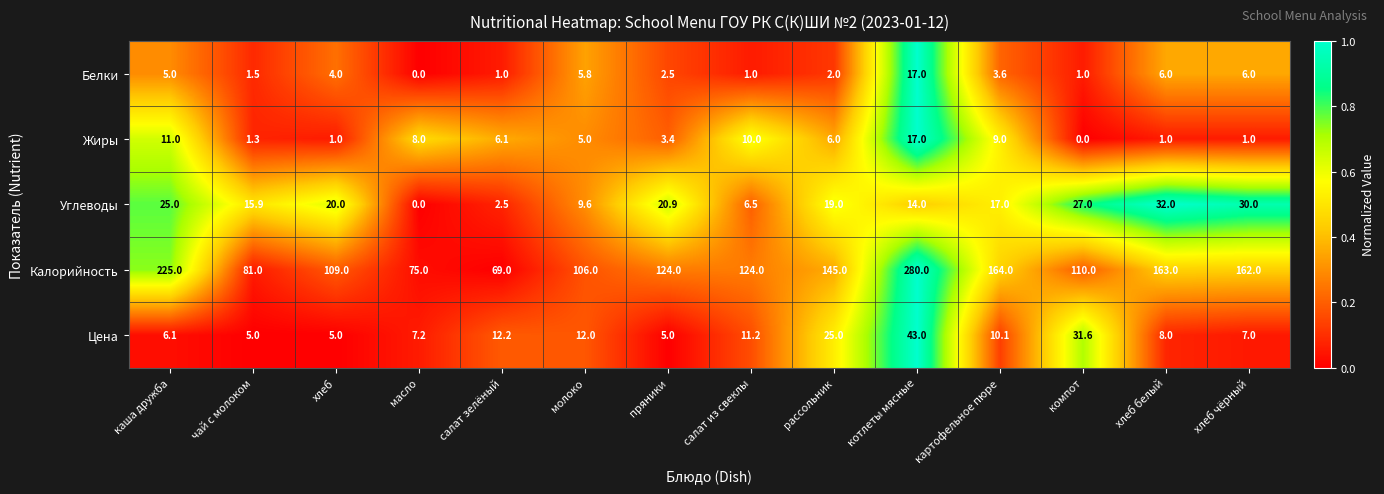

Rank the categories by Углеводы value from highest to lowest.

хлеб белый, хлеб чёрный, компот, каша дружба, пряники, хлеб, рассольник, картофельное пюре, чай с молоком, котлеты мясные, молоко, салат из свеклы, салат зелёный, масло